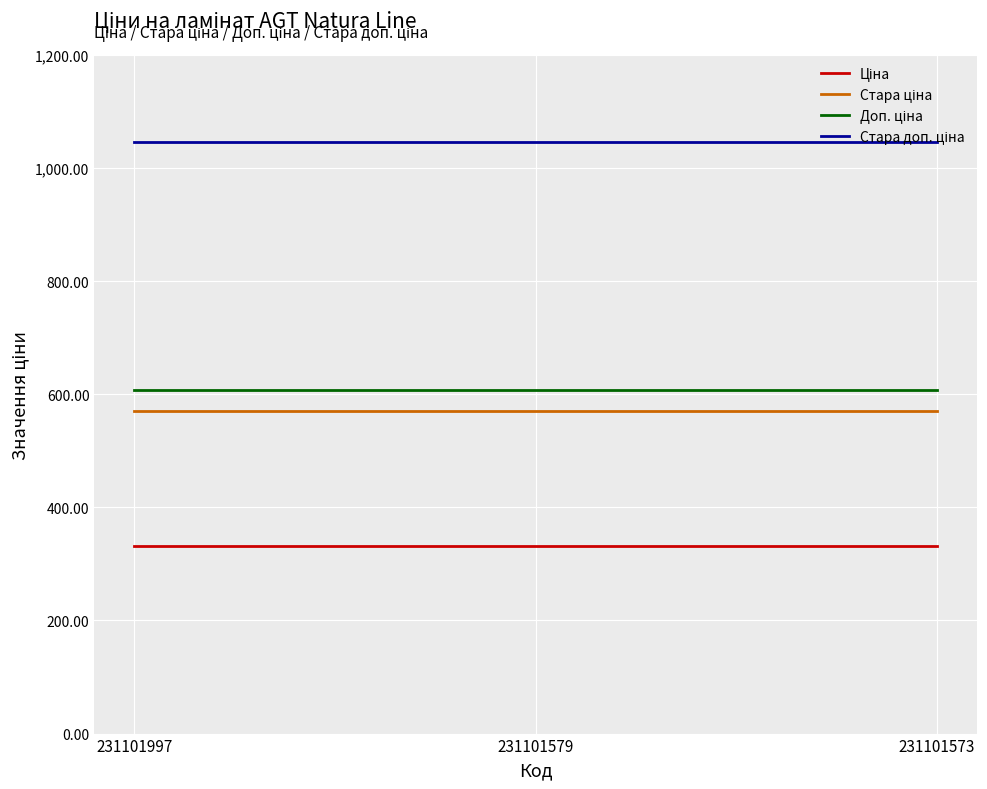

What is the minimum value shown in the chart?

331.0